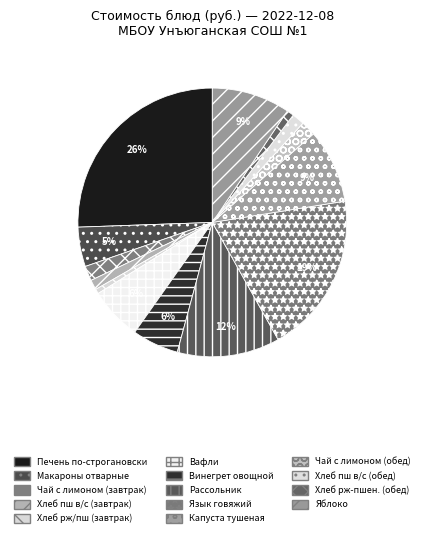

How many slices are in this pie chart?

14